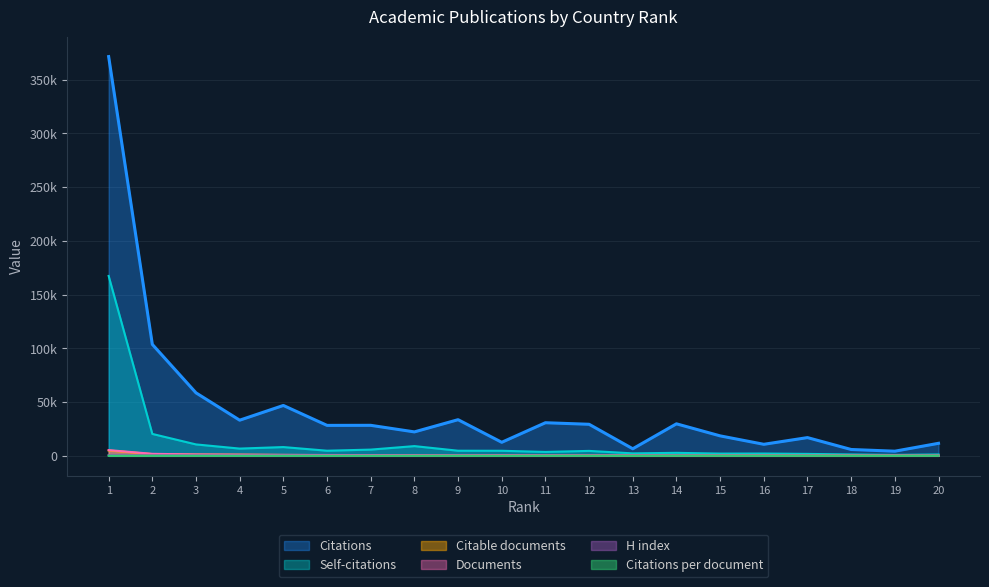

At how many categories does at least one series exceed 284282?

1